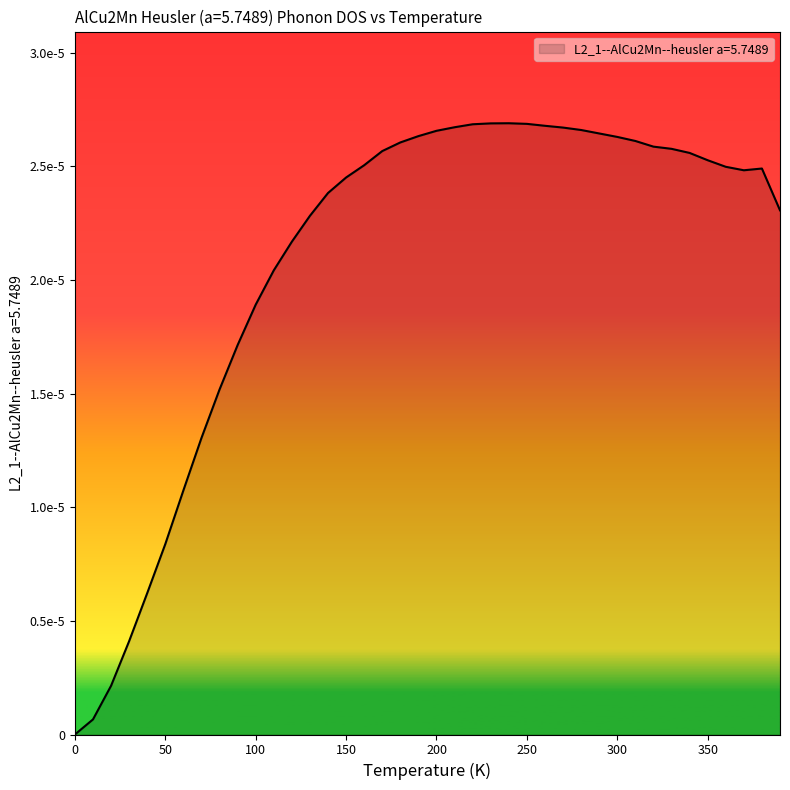

Is this an area chart (filled region under the line)?

Yes